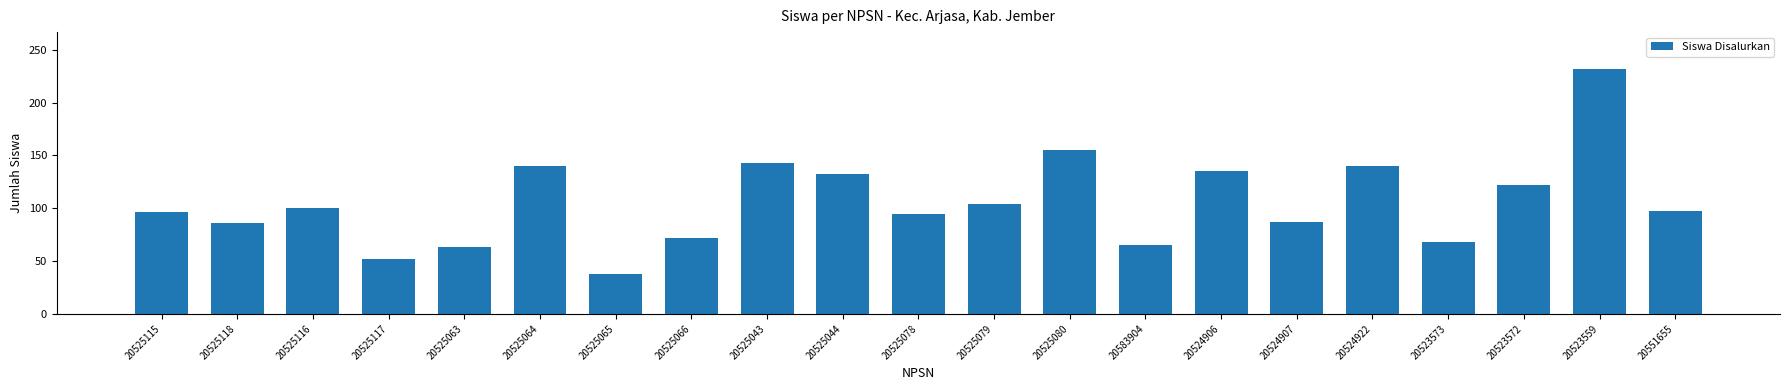

What is the smallest value displayed?

38